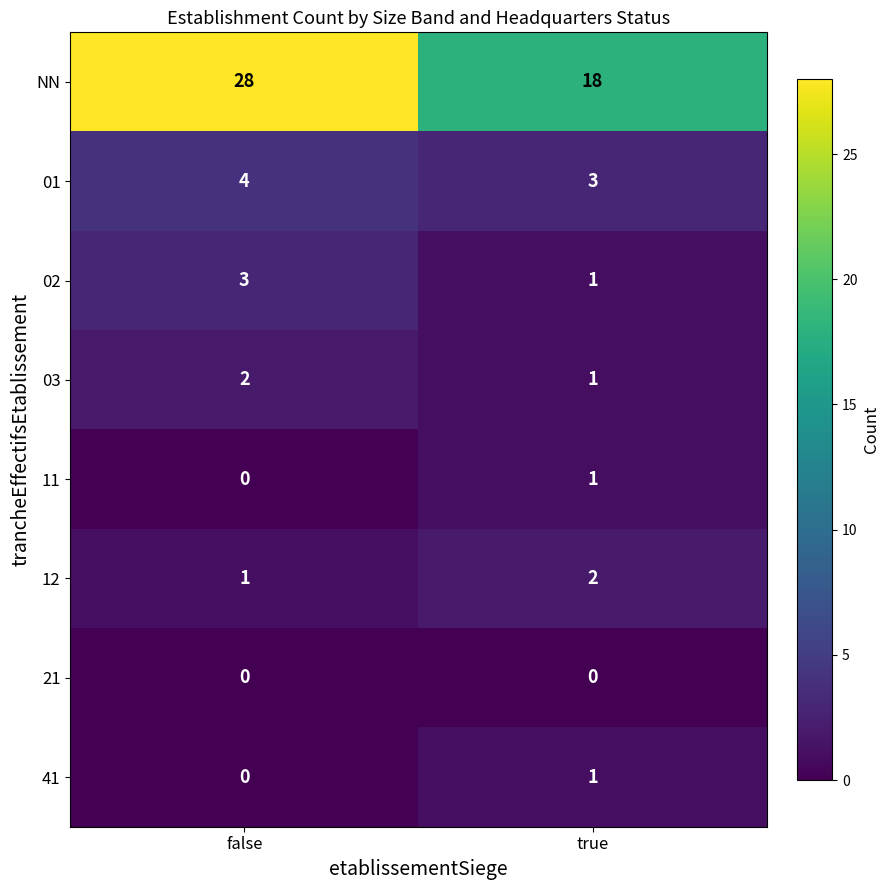

Which series has the largest range (max minus min)?

NN